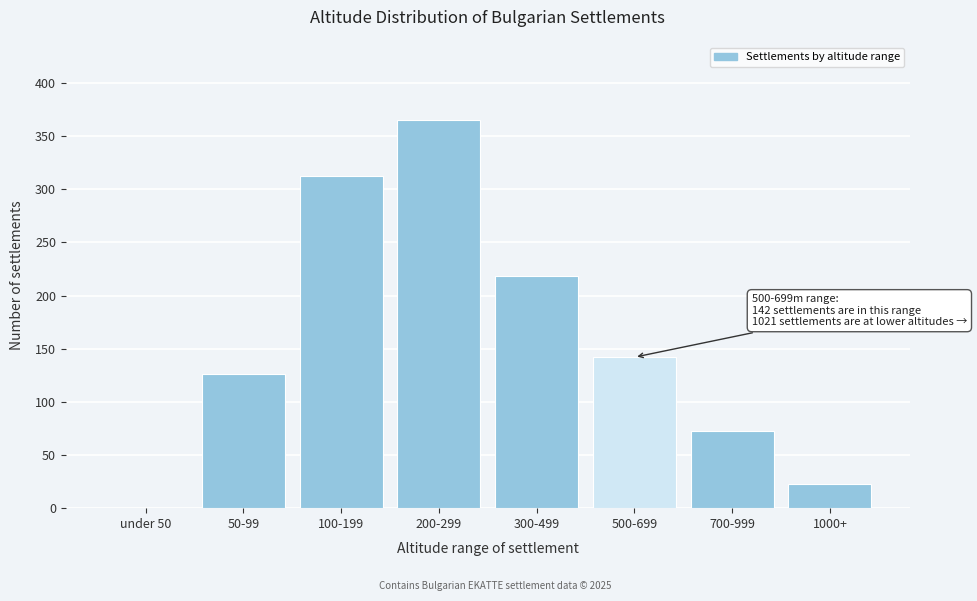

Reading right to left, list all the values displayed in this chart.

1000+=23	700-999=73	500-699=142	300-499=218	200-299=365	100-199=312	50-99=126	under 50=0